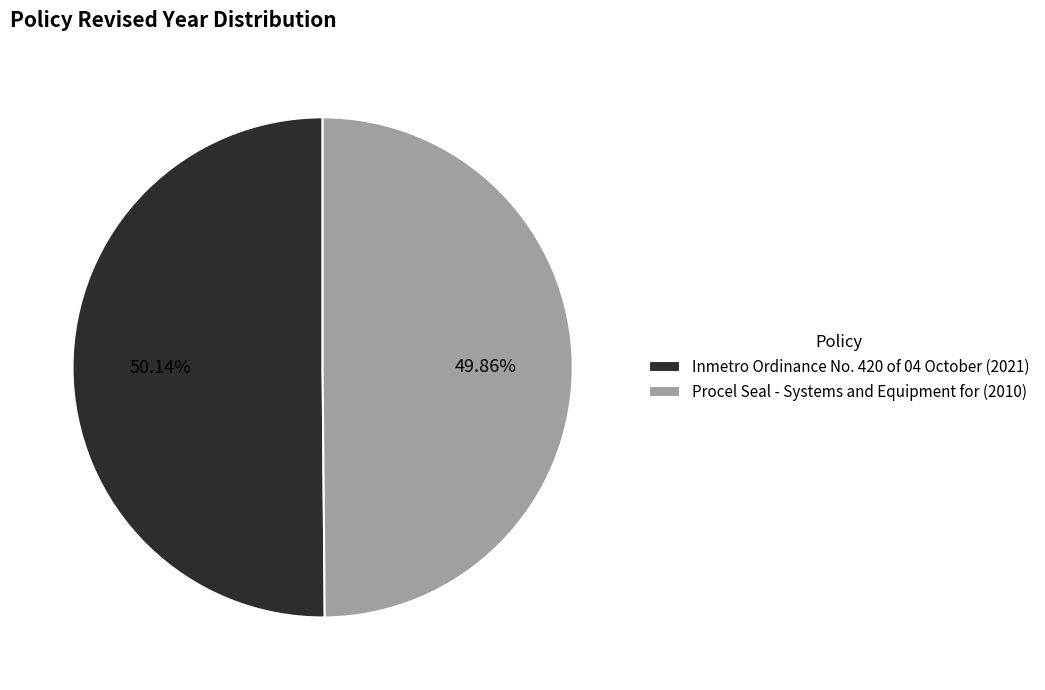

Does any single category account for the majority?

Yes